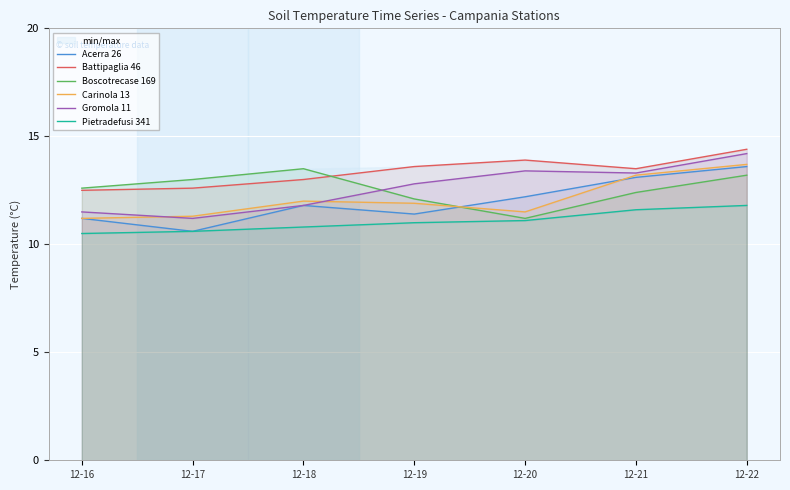

True or false: Carinola 13 has a value of 5.3 at 12-19.

False